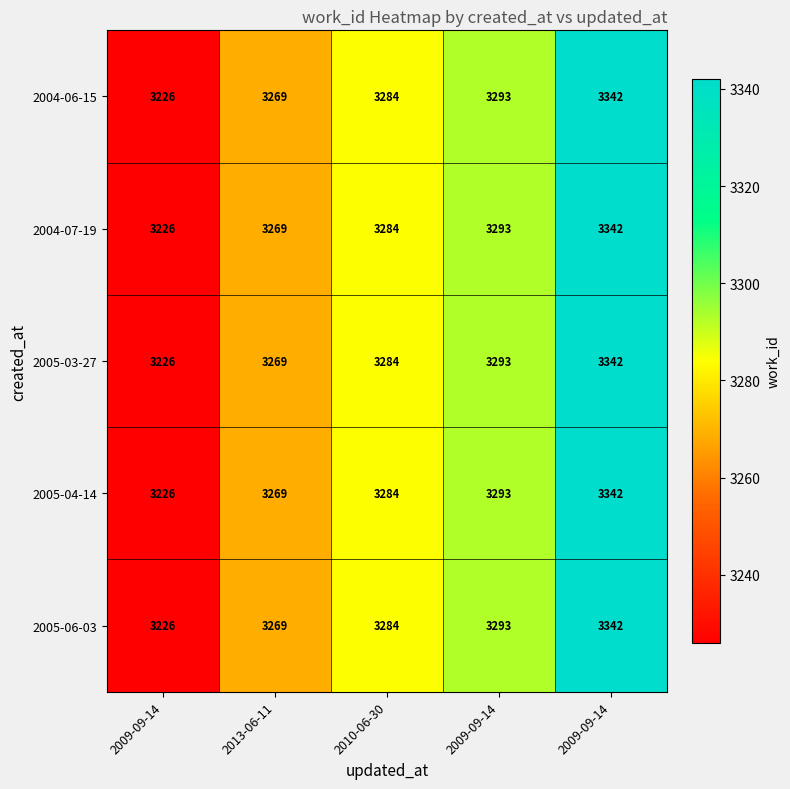

How many data points in 2005-04-14 are less than 3284?

2